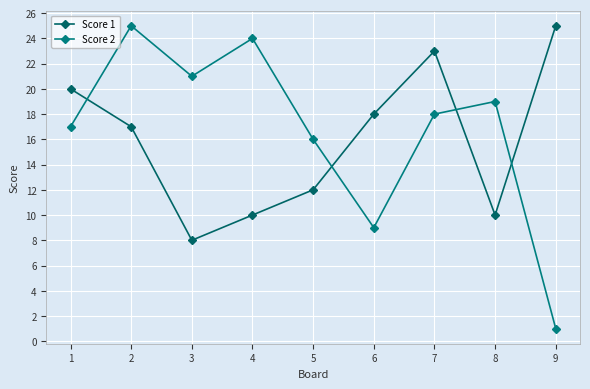

How many Score 1 values are between 10 and 20?

6